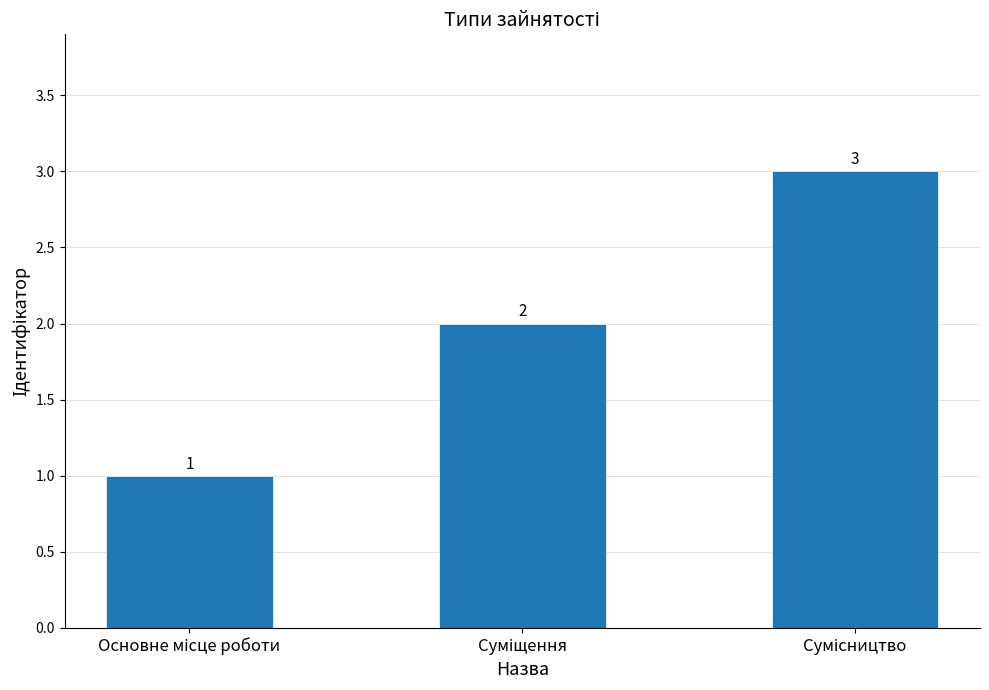

How many values are between 1 and 3?

3